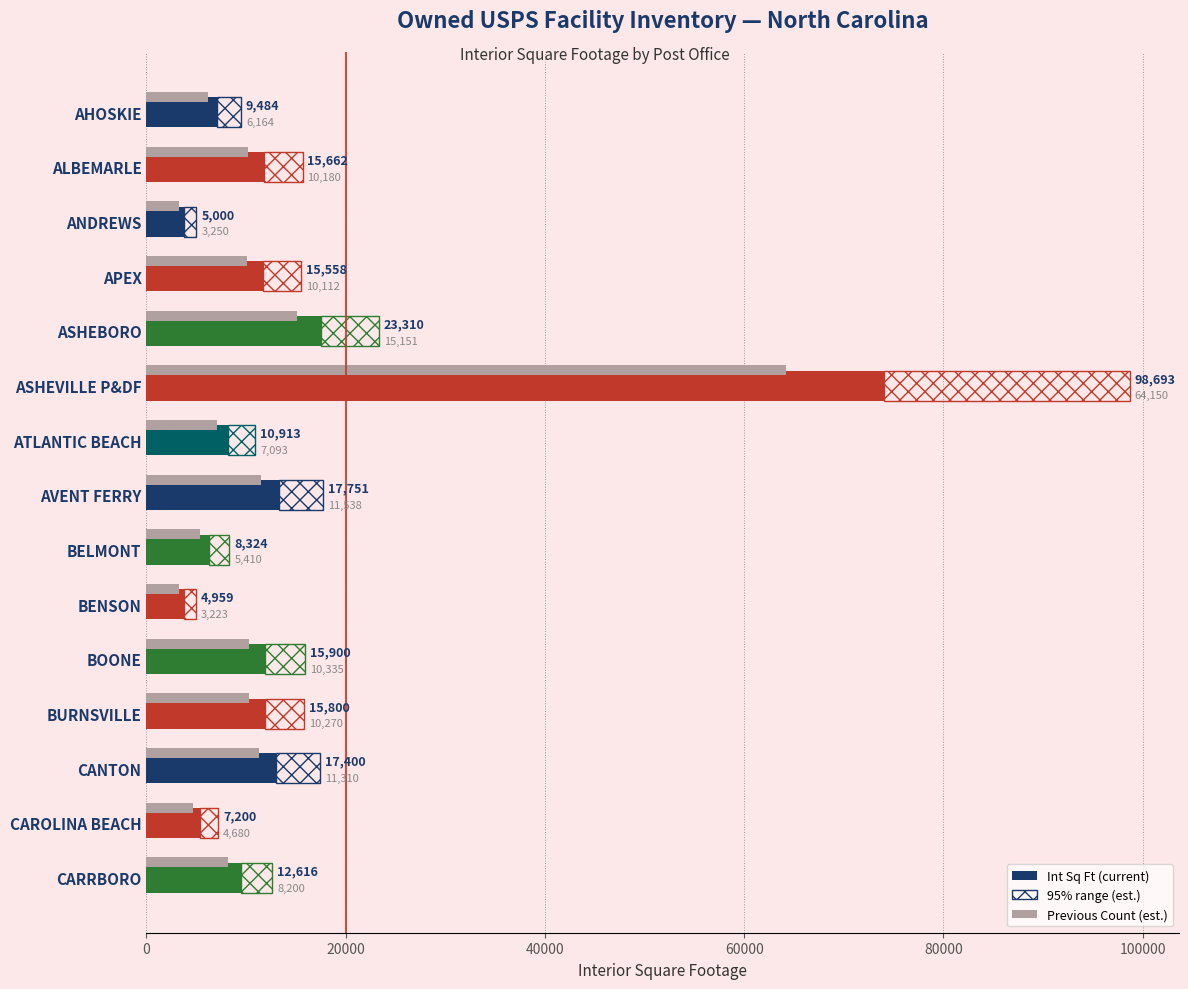

The value of Int Sq Ft at ASHEBORO is 5997.2. True or false?

False